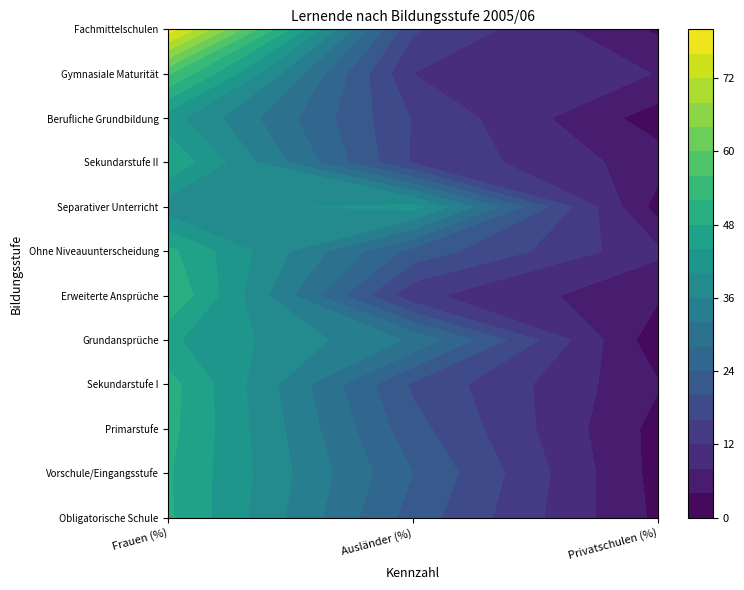

The Grundansprüche series shows 2.0 at Privatschulen (%). True or false?

False